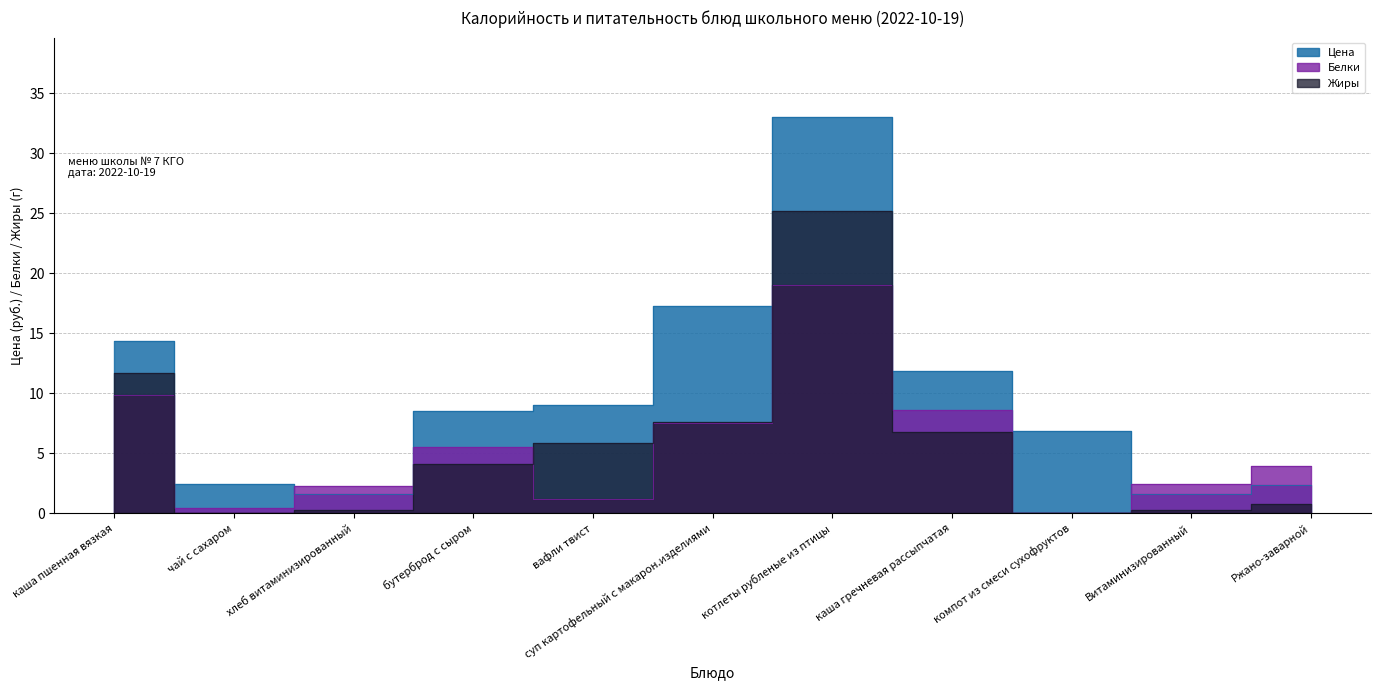

What is the sum of all Белки values?

60.7